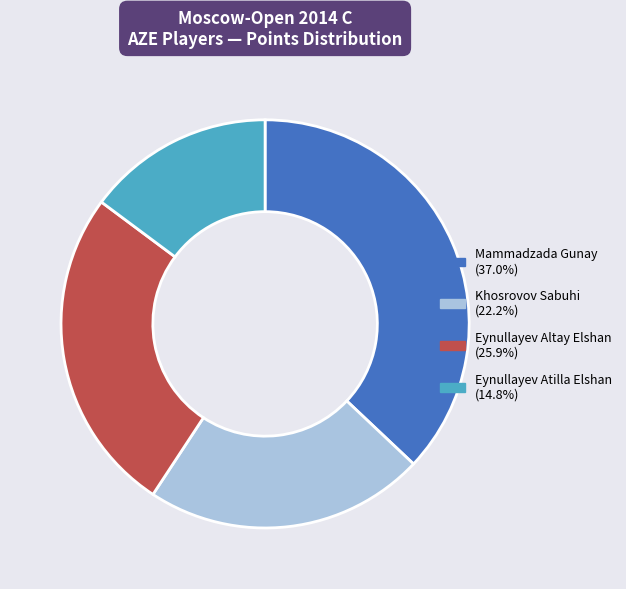

Rank the categories by value from lowest to highest.

Eynullayev Atilla Elshan, Khosrovov Sabuhi, Eynullayev Altay Elshan, Mammadzada Gunay